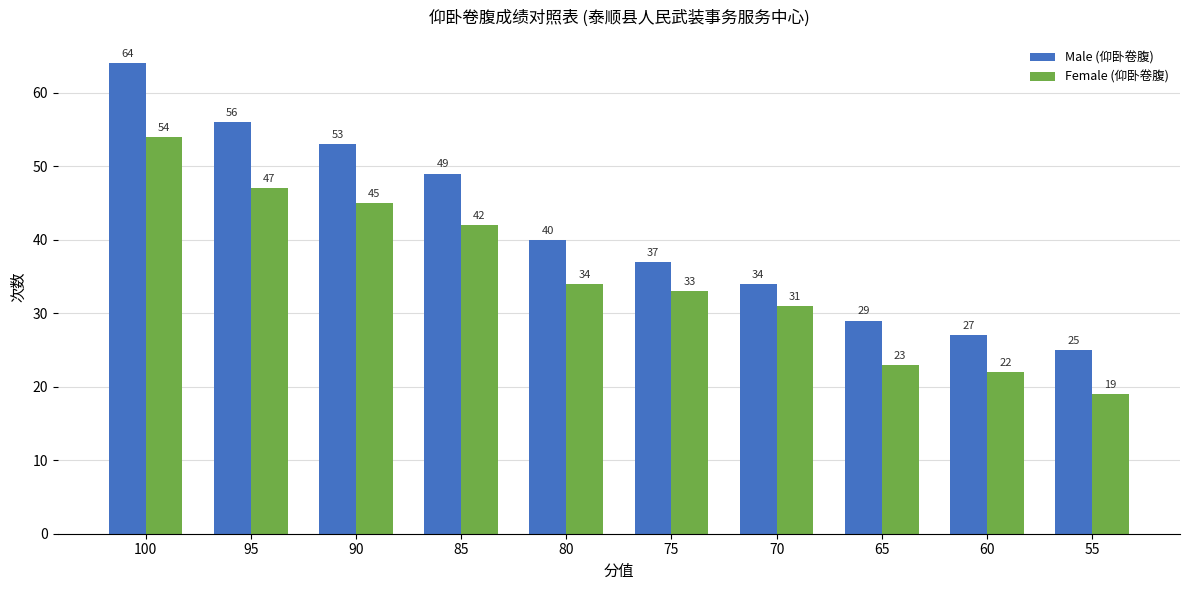

What is the sum of all Male (仰卧卷腹) values?

414